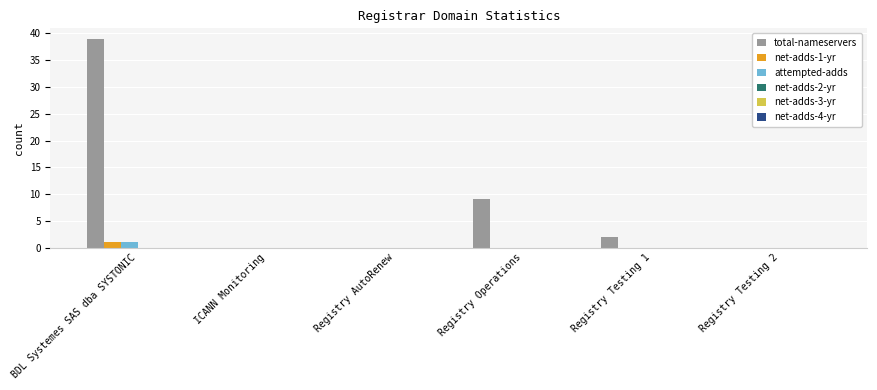

At which category is the sum across all series the highest?

BDL Systemes SAS dba SYSTONIC